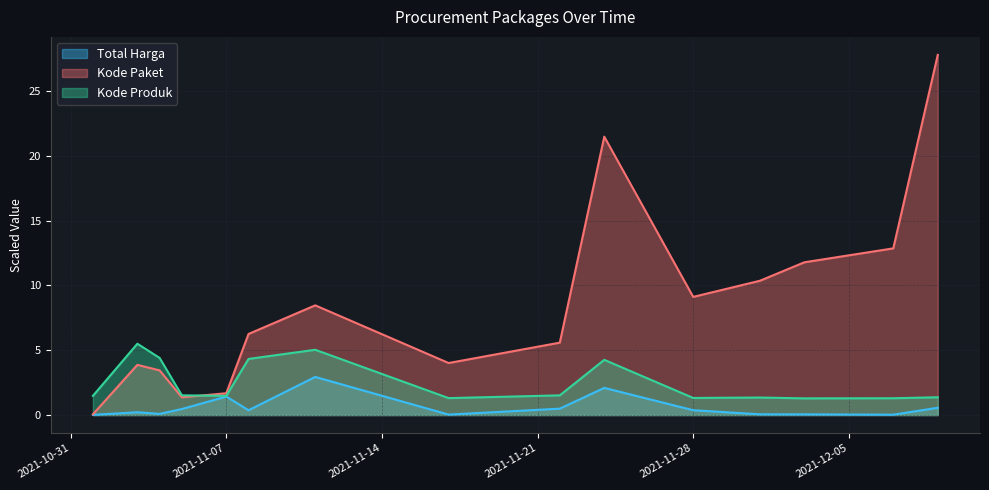

Between 2021-12-01 and 2021-11-05, which is larger?

2021-11-05